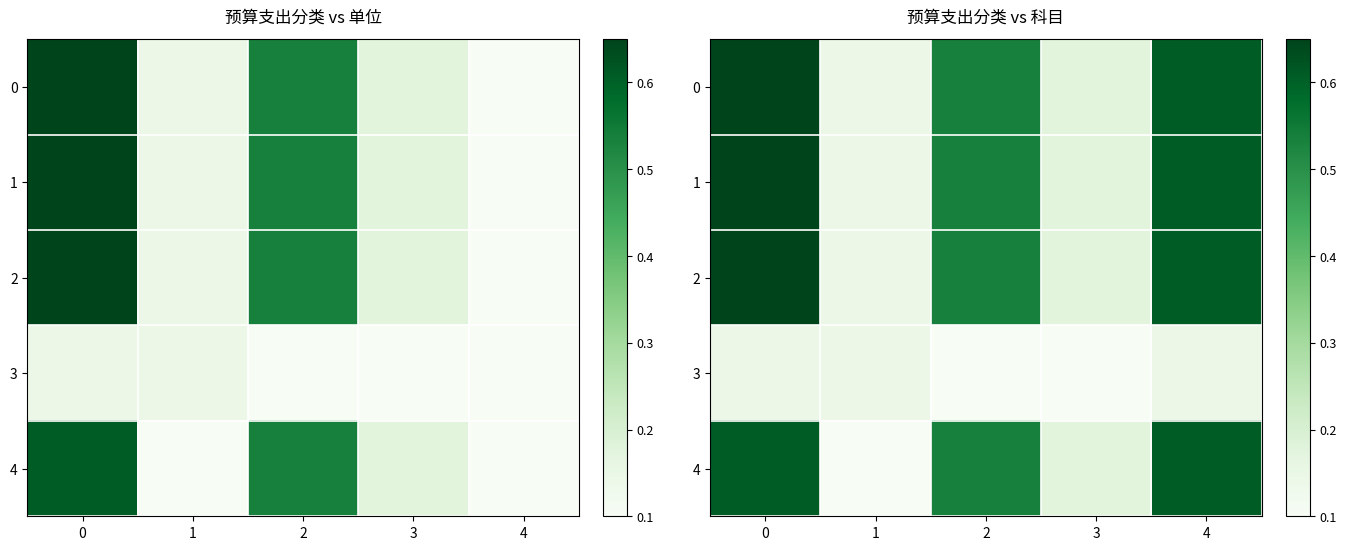

What is the minimum value for 4?

0.1